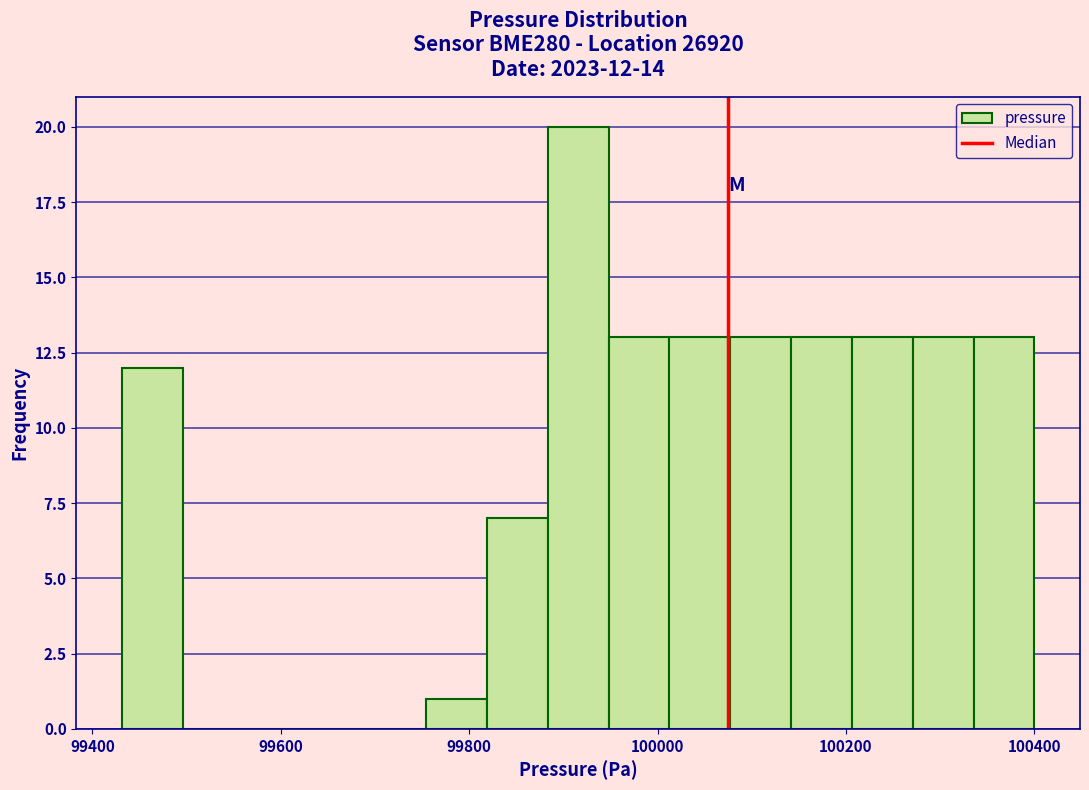

Around what value on the x-axis is the tallest bar? Give the approximate position of its centre, as read against the axis.

99920